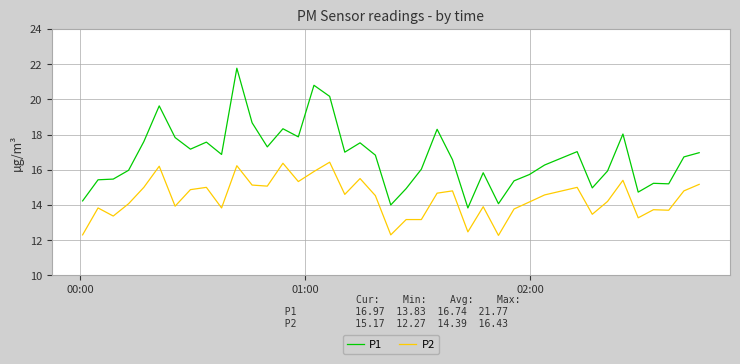

What are all the series names shown in the legend?

P1, P2